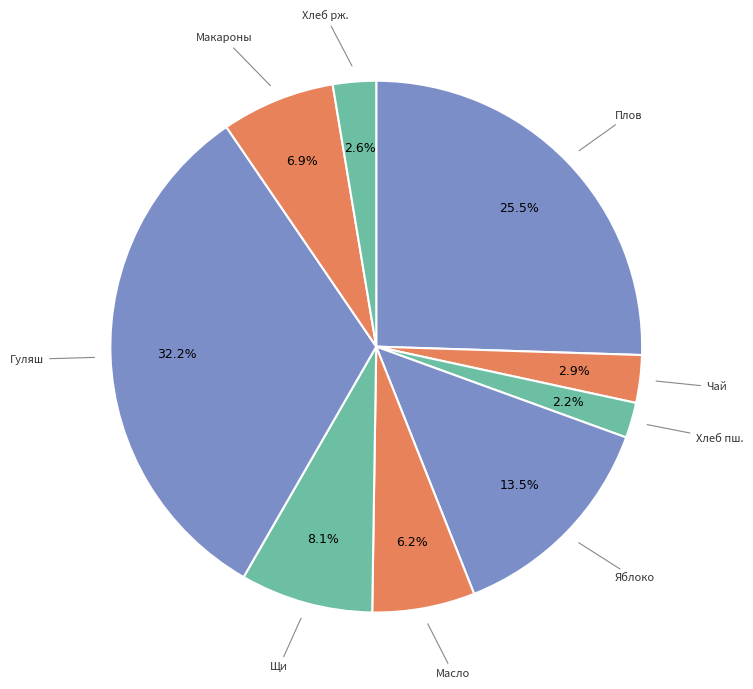

Count the number of slices in the pie.

9